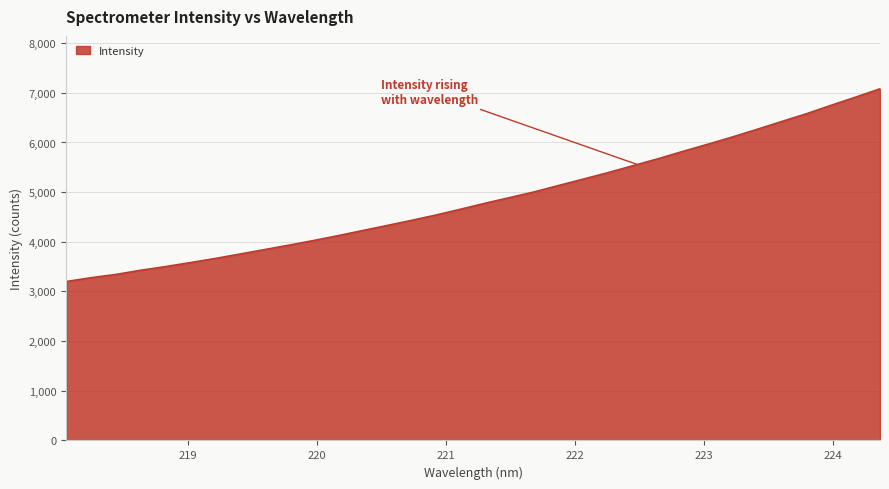

What is the minimum value shown in the chart?

3203.2